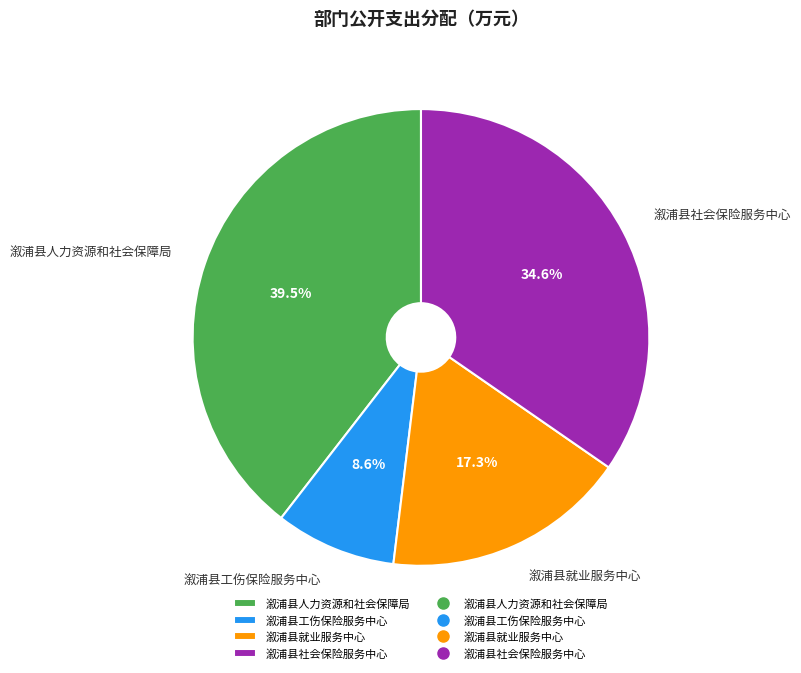

Is it true that 溆浦县工伤保险服务中心 is 9% of the pie?

True